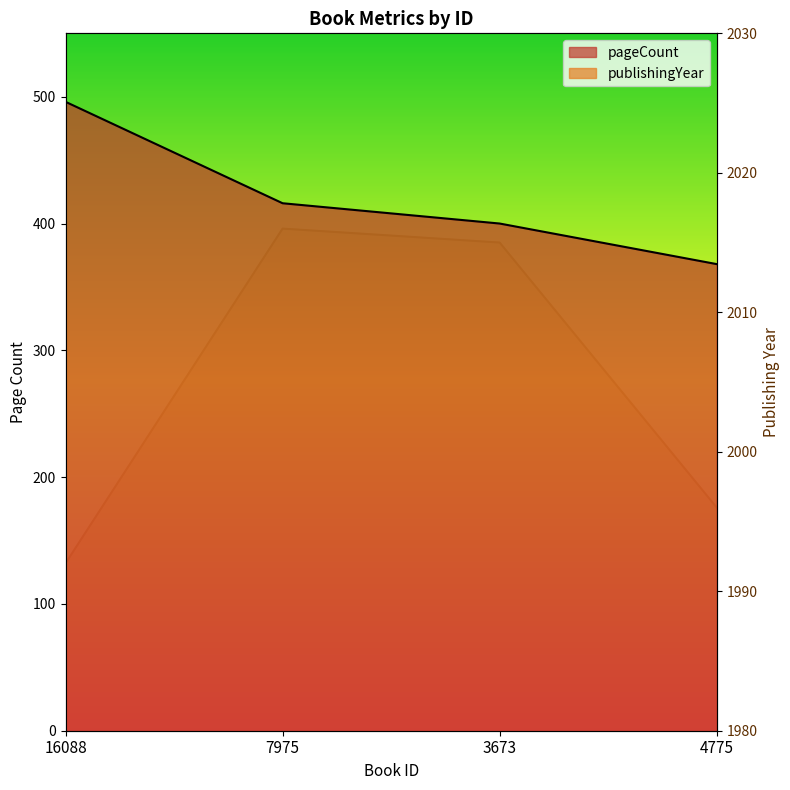

What are all the series names shown in the legend?

pageCount, publishingYear